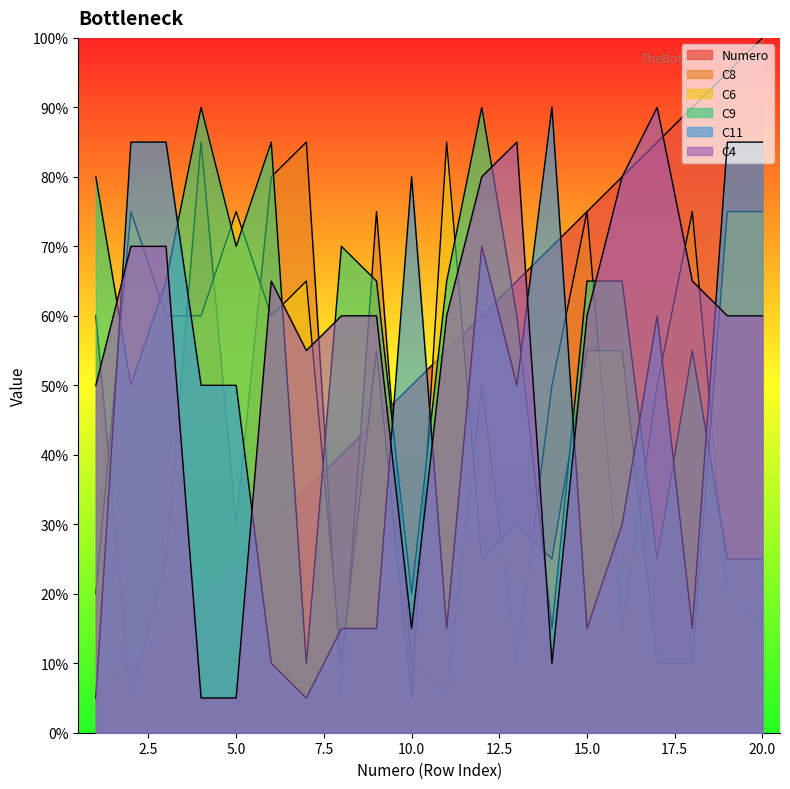

Does the chart have visible grid lines?

No